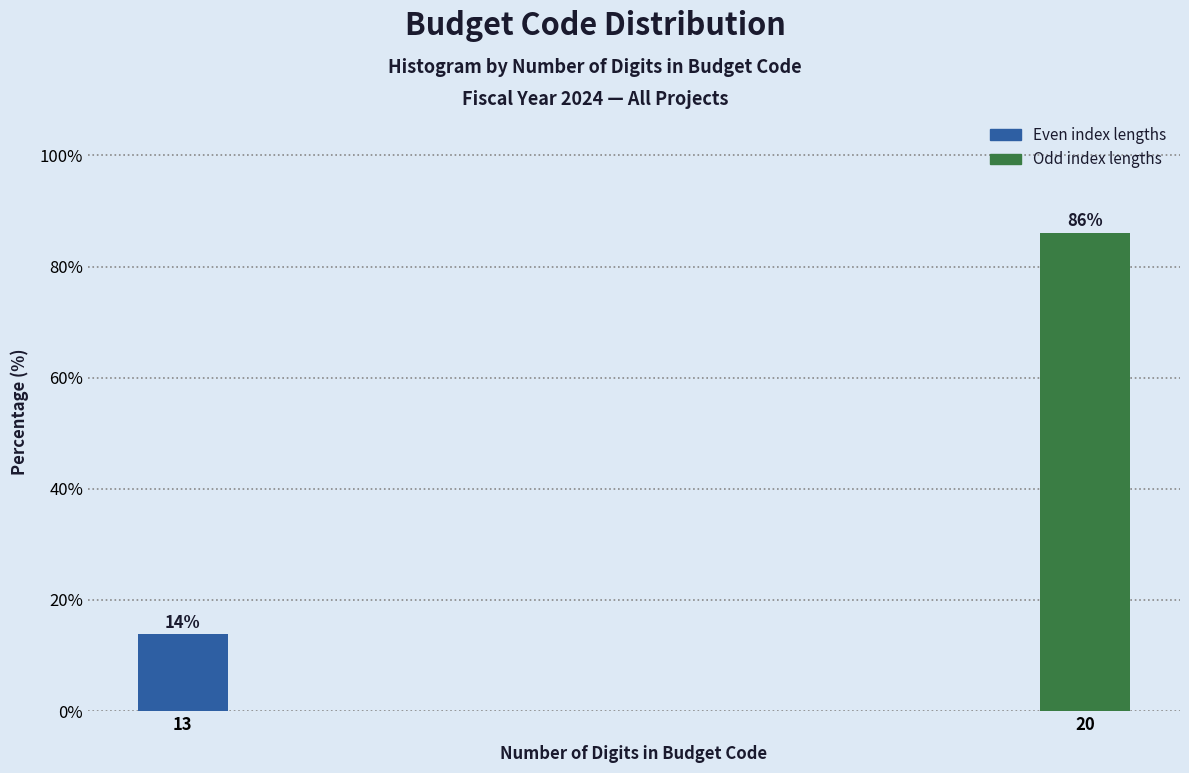

What is the value of the 1st bar from the left?

13.9